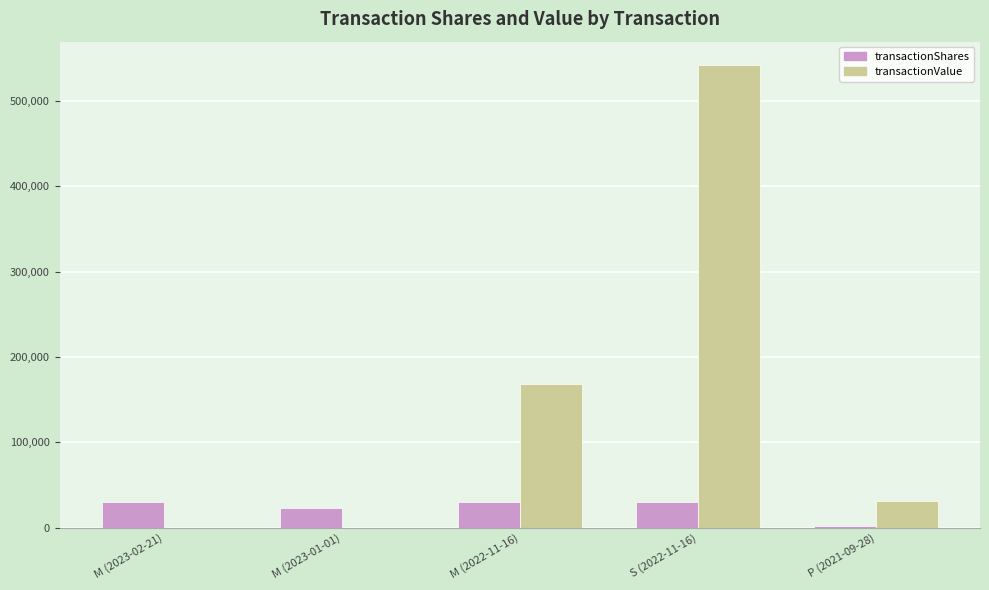

What is the sum of all transactionValue values?

741936